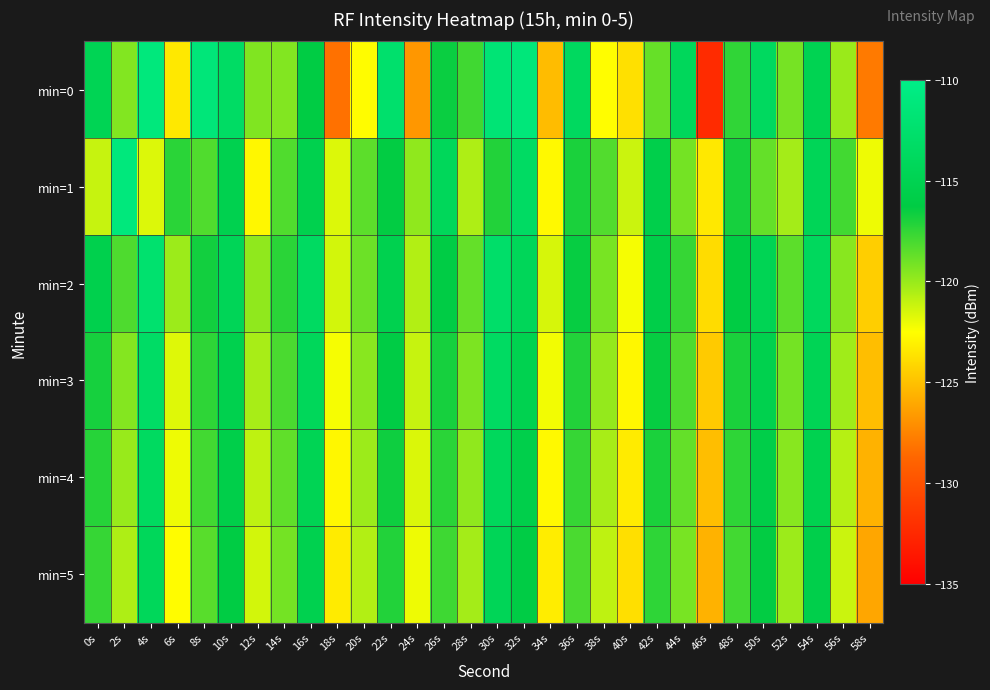

Reading right to left, transcribe all the data shown in this chart.

min=0: 58s=-127.9	56s=-120.0	54s=-114.9	52s=-119.2	50s=-113.7	48s=-117.4	46s=-132.3	44s=-114.1	42s=-118.8	40s=-123.7	38s=-122.6	36s=-113.7	34s=-125.2	32s=-111.3	30s=-111.7	28s=-117.9	26s=-116.5	24s=-126.7	22s=-112.5	20s=-122.6	18s=-128.3	16s=-116.2	14s=-119.5	12s=-119.4	10s=-113.3	8s=-111.4	6s=-123.4	4s=-111.1	2s=-119.4	0s=-114.7
min=1: 58s=-122.1	56s=-117.9	54s=-114.5	52s=-120.3	50s=-118.7	48s=-116.8	46s=-123.4	44s=-119.1	42s=-115.6	40s=-121.2	38s=-118.3	36s=-116.9	34s=-122.7	32s=-113.4	30s=-117.1	28s=-120.5	26s=-114.2	24s=-119.8	22s=-116.3	20s=-118.5	18s=-121.6	16s=-115.3	14s=-118.2	12s=-122.8	10s=-115.2	8s=-118.2	6s=-117.3	4s=-121.7	2s=-111.1	0s=-121.1
min=2: 58s=-124.5	56s=-119.6	54s=-113.9	52s=-118.5	50s=-114.7	48s=-116.2	46s=-123.9	44s=-117.6	42s=-115.8	40s=-122.3	38s=-119.2	36s=-116.4	34s=-121.5	32s=-114.3	30s=-112.8	28s=-118.7	26s=-116.1	24s=-120.6	22s=-115.2	20s=-118.9	18s=-121.4	16s=-113.6	14s=-117.3	12s=-119.8	10s=-114.5	8s=-116.7	6s=-120.1	4s=-112.3	2s=-118.2	0s=-115.4
min=3: 58s=-125.1	56s=-120.2	54s=-114.6	52s=-119.1	50s=-115.3	48s=-116.9	46s=-124.6	44s=-118.2	42s=-116.4	40s=-122.8	38s=-119.9	36s=-117.1	34s=-122.2	32s=-115.1	30s=-113.5	28s=-119.3	26s=-116.8	24s=-121.1	22s=-116.1	20s=-119.6	18s=-122.3	16s=-114.2	14s=-118.1	12s=-120.4	10s=-115.3	8s=-117.4	6s=-121.7	4s=-113.2	2s=-119.5	0s=-116.8
min=4: 58s=-125.6	56s=-120.7	54s=-115.1	52s=-119.6	50s=-115.8	48s=-117.4	46s=-125.1	44s=-118.7	42s=-116.9	40s=-123.3	38s=-120.4	36s=-117.6	34s=-122.7	32s=-115.6	30s=-114.0	28s=-119.8	26s=-117.3	24s=-121.6	22s=-116.6	20s=-120.1	18s=-122.8	16s=-114.7	14s=-118.6	12s=-120.9	10s=-115.7	8s=-117.9	6s=-122.1	4s=-113.7	2s=-120.0	0s=-117.2
min=5: 58s=-126.1	56s=-121.2	54s=-115.6	52s=-120.1	50s=-116.3	48s=-117.9	46s=-125.6	44s=-119.2	42s=-117.4	40s=-123.8	38s=-120.9	36s=-118.1	34s=-123.2	32s=-116.1	30s=-114.5	28s=-120.3	26s=-117.8	24s=-122.1	22s=-117.1	20s=-120.6	18s=-123.3	16s=-115.2	14s=-119.1	12s=-121.4	10s=-116.2	8s=-118.4	6s=-122.6	4s=-114.2	2s=-120.5	0s=-117.6